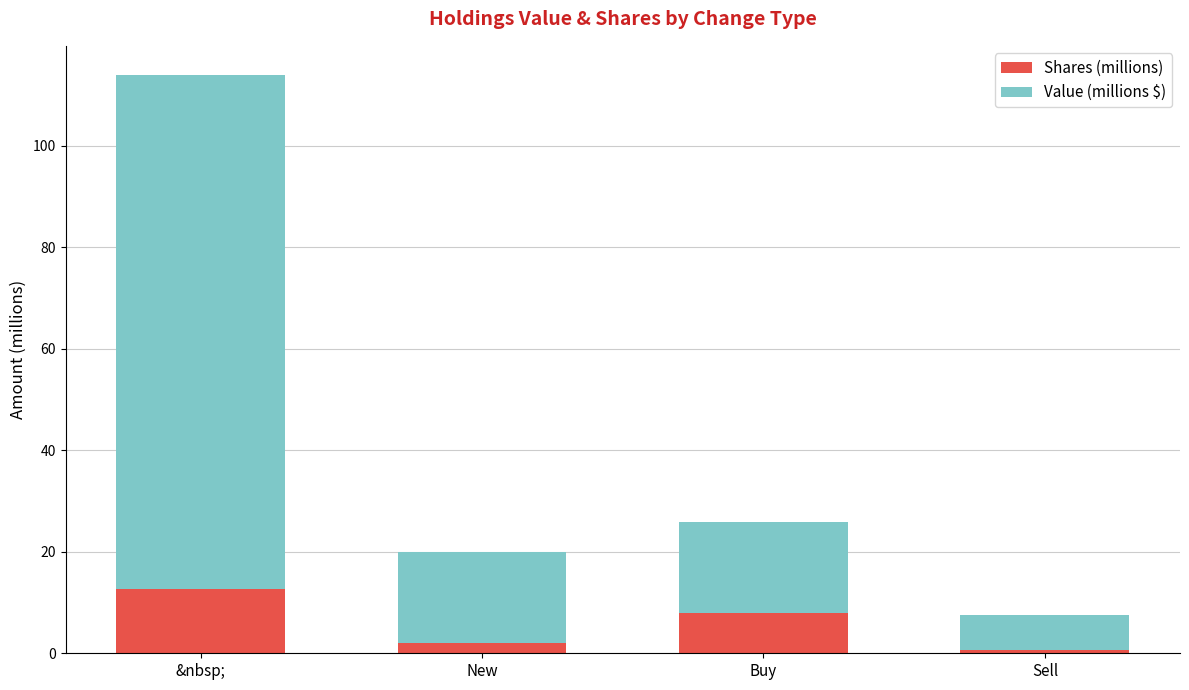

How many bars are there in total?

4